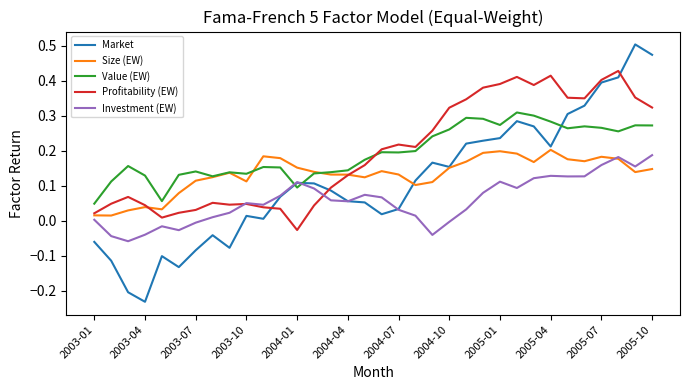

True or false: Value (EW) and Market cross at least once.

True